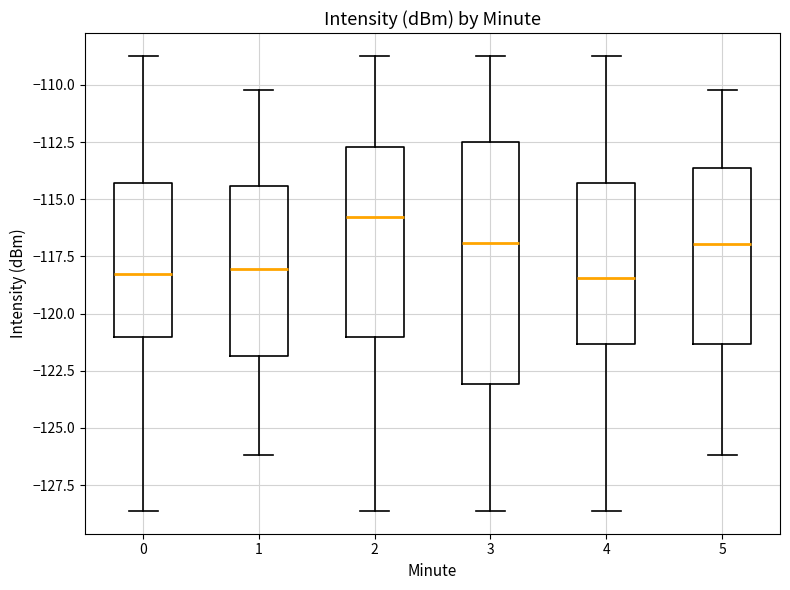

Reading left to right, transcribe this box plot: for each box, give where its median line is, the range the box spans, and where its two whiskers end, as read against the y-axis. The values are not printed on the chart, so give them approximately, as read against the axis.

0: median -118.5, box -121.0 to -114.5, whiskers -128.5 to -108.5
1: median -118.0, box -122.0 to -114.5, whiskers -126.0 to -110.0
2: median -116.0, box -121.0 to -112.5, whiskers -128.5 to -108.5
3: median -117.0, box -123.0 to -112.5, whiskers -128.5 to -108.5
4: median -118.5, box -121.5 to -114.5, whiskers -128.5 to -108.5
5: median -117.0, box -121.5 to -113.5, whiskers -126.0 to -110.0